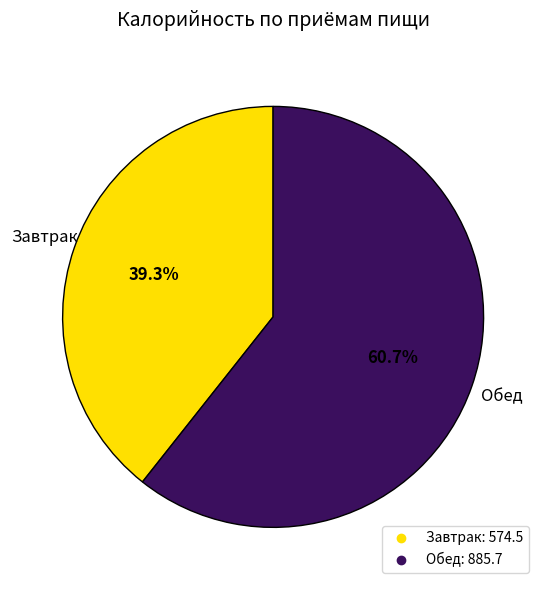

Which category has the smallest portion of the pie?

Завтрак